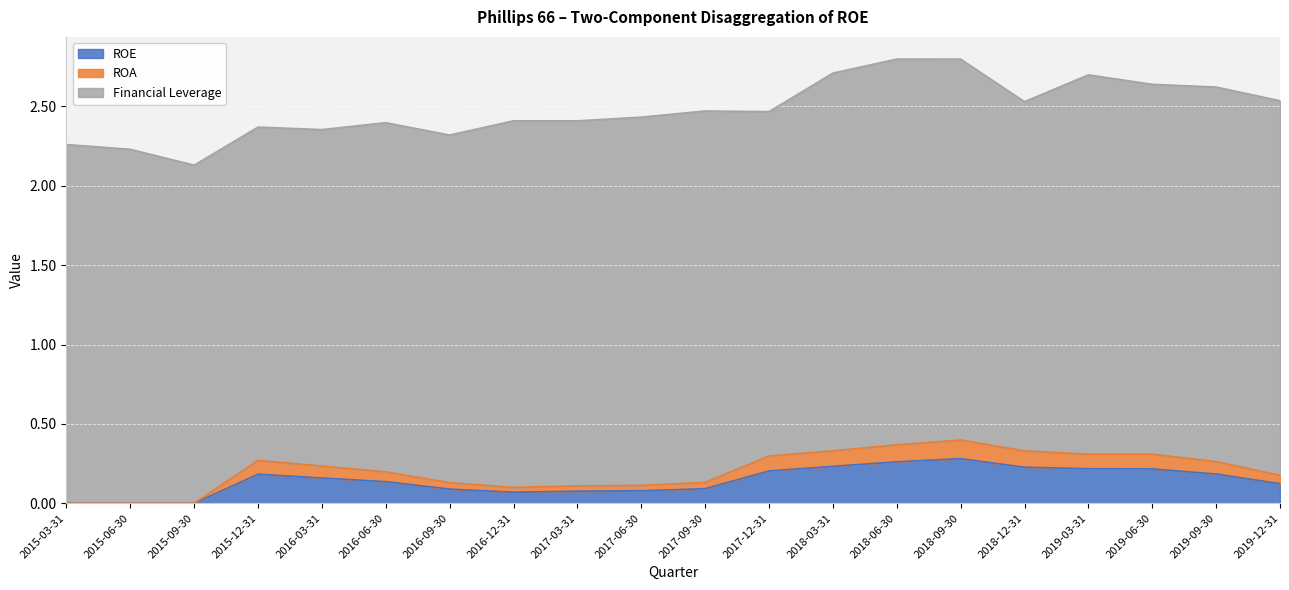

Is it true that ROE equals 0.2 at 2017-12-31?

True